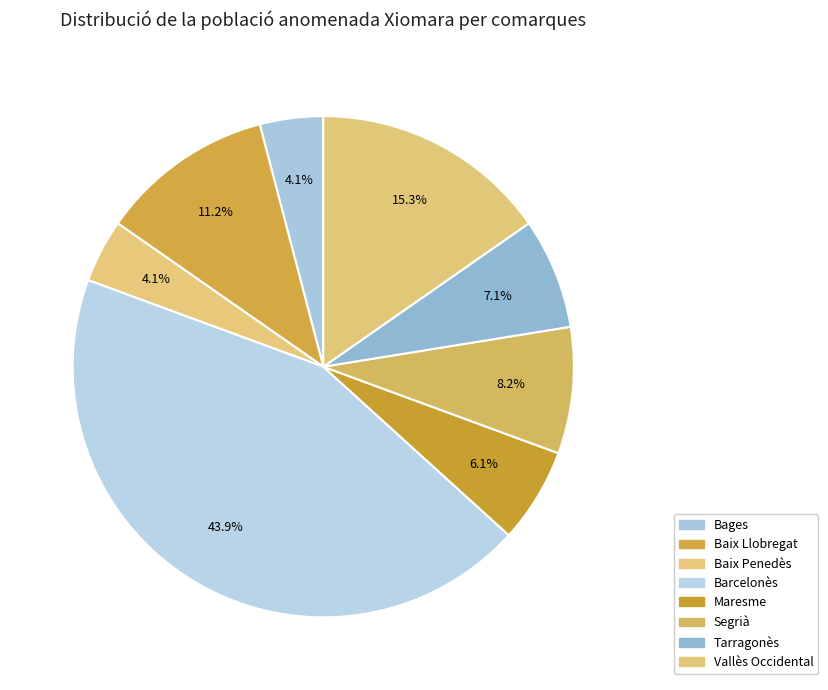

How many slices are in this pie chart?

8